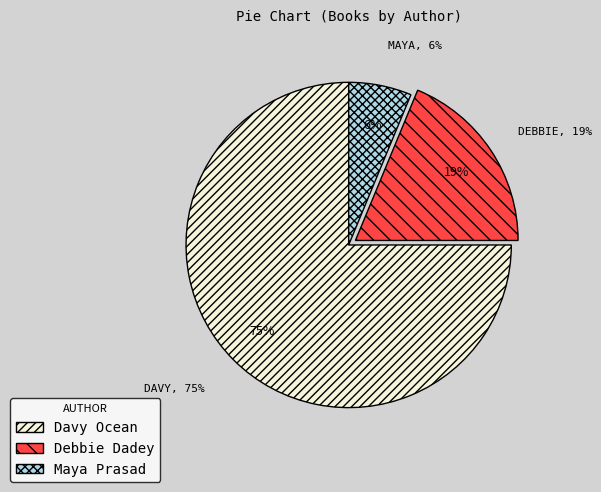

The Debbie Dadey slice represents 19% of the pie. True or false?

True